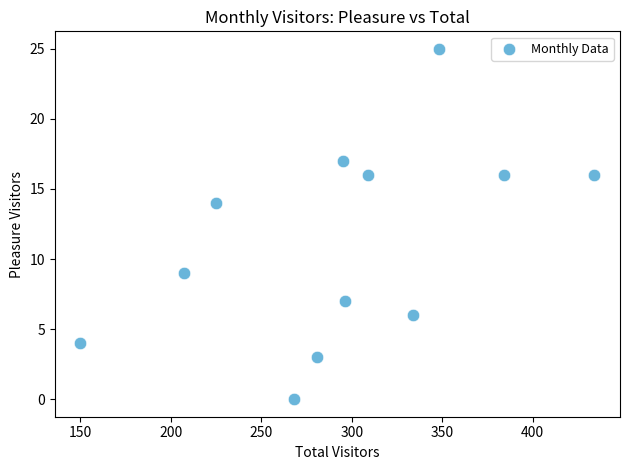

What Y value in the scatter plot is closest to 12?

14